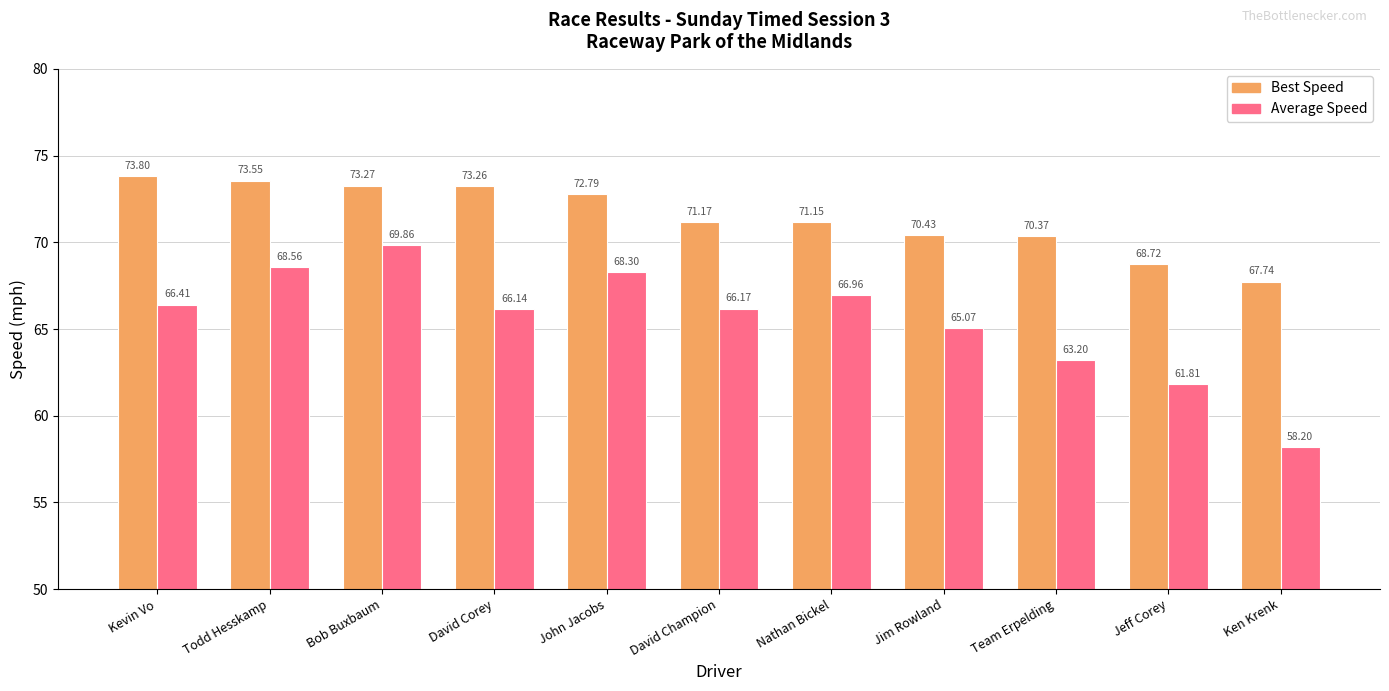

Which series changed the most between Kevin Vo and Nathan Bickel?

Best Speed